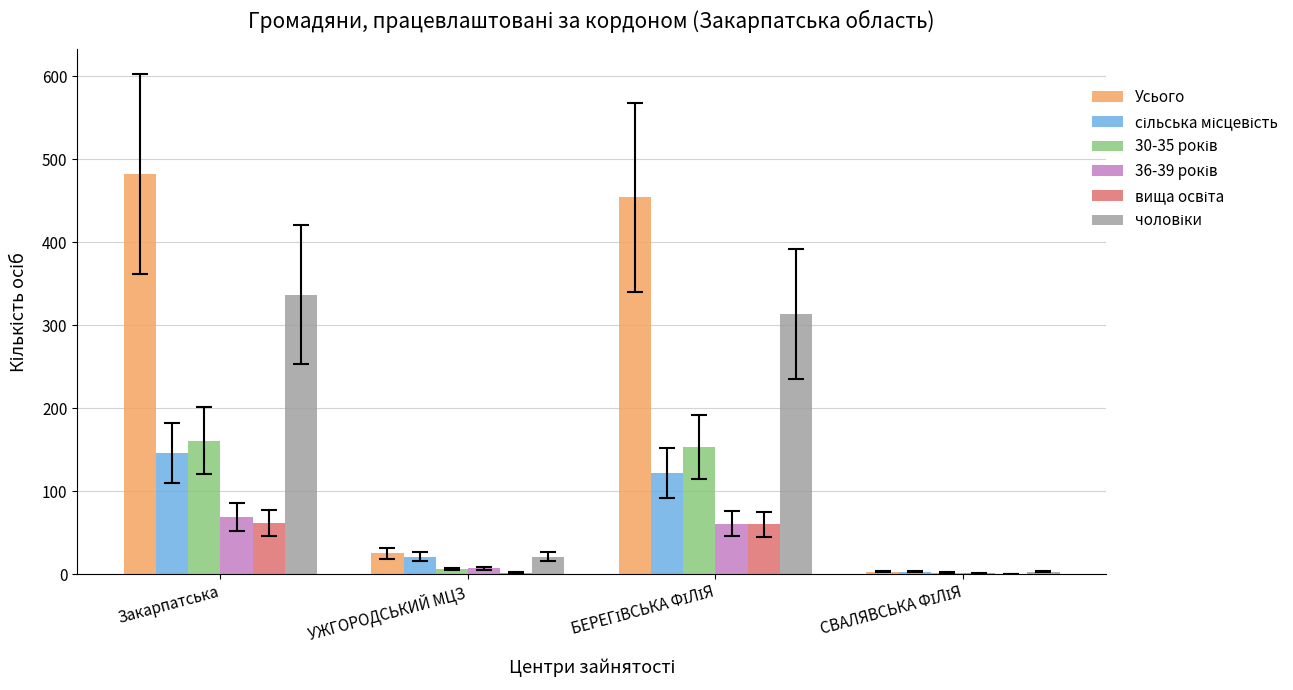

The Усього series shows 482 at Закарпатська. True or false?

True